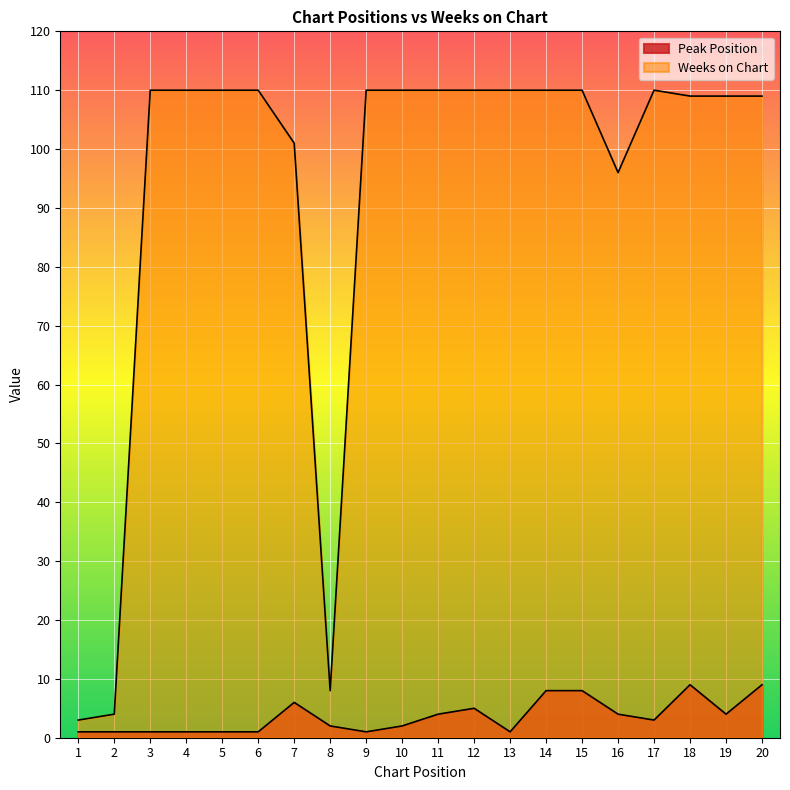

What is the spread (max minus min) of values at 19?

105